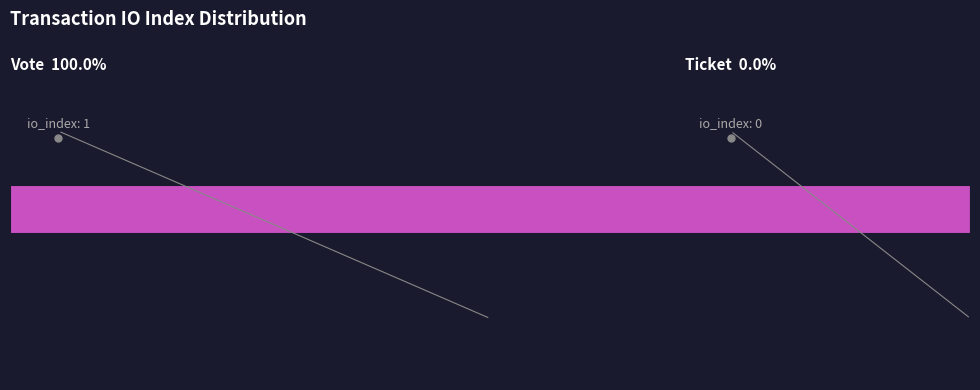

Which category has the smallest portion of the pie?

Ticket